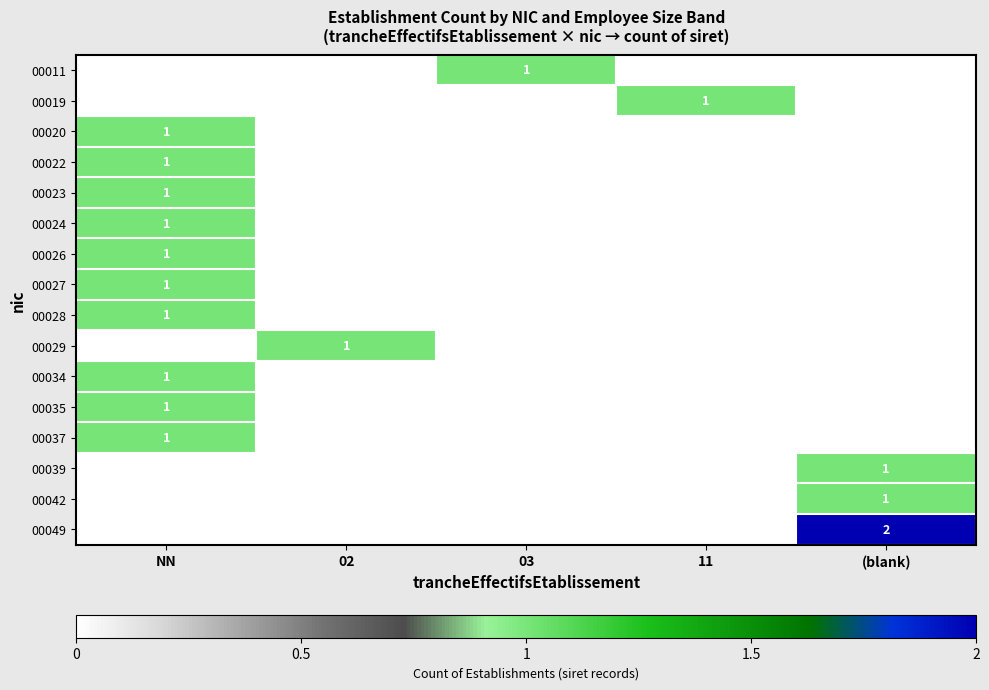

The 00037 series shows 0 at NN. True or false?

False